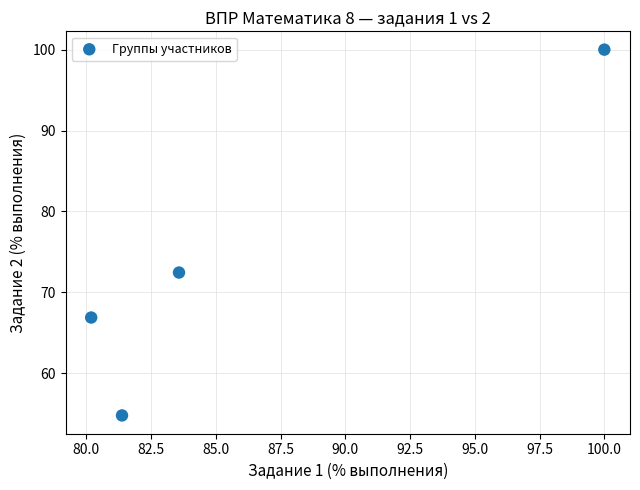

What Y value in the scatter plot is closest to 77?

72.5